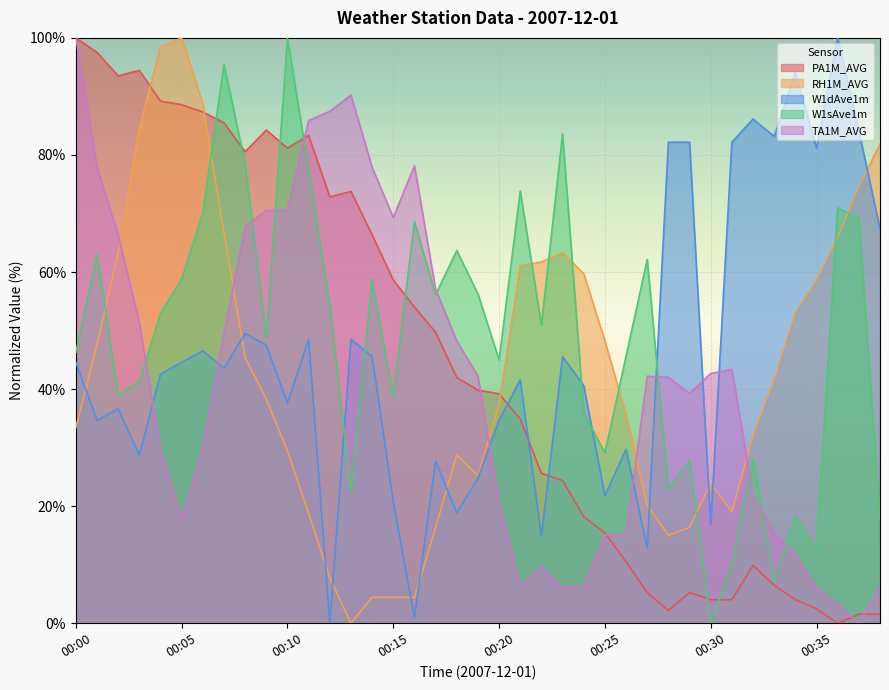

What is the value of the PA1M_AVG point at the 18th from the left?

49.7